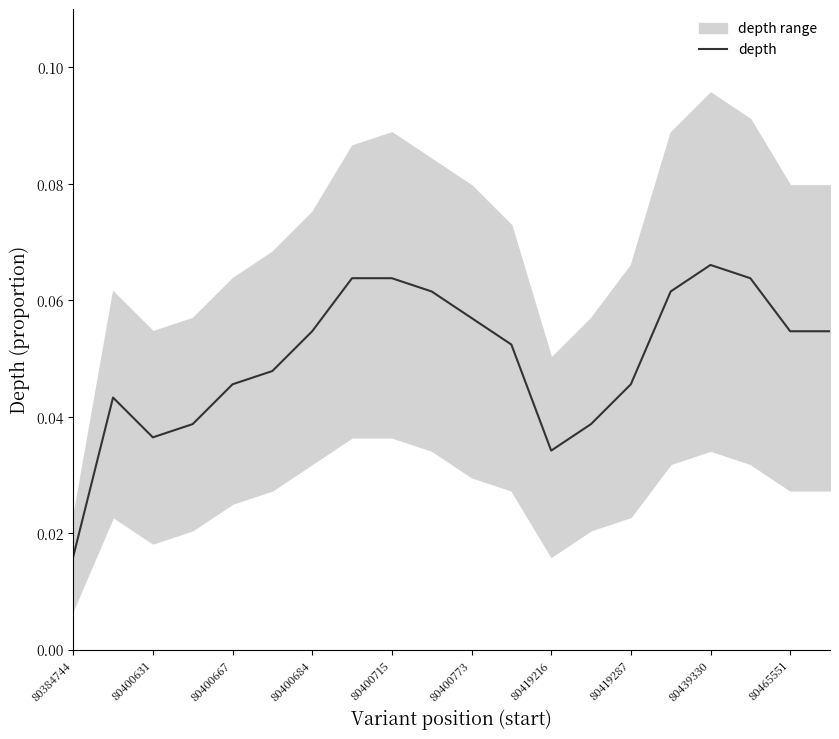

At which label does depth reach its minimum?

80384744